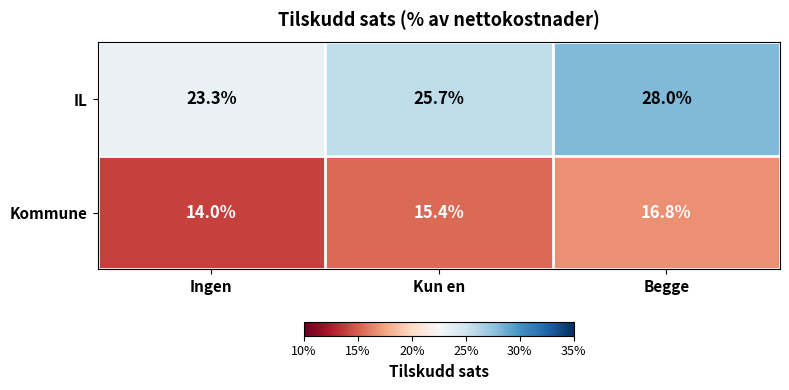

What is the maximum value for IL?

28.0